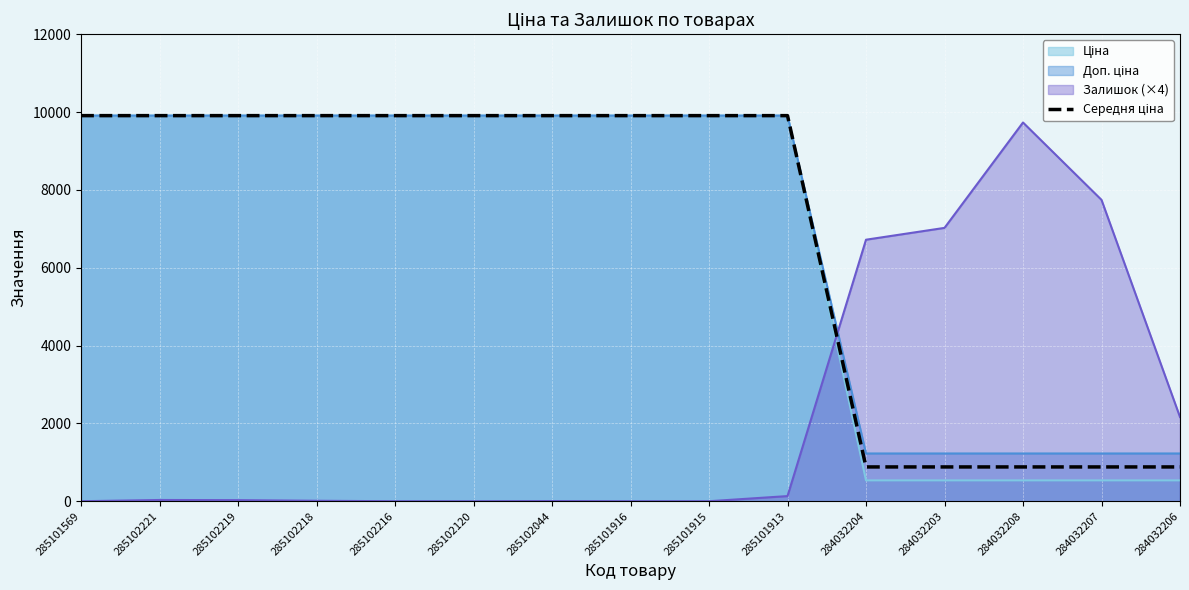

Which label corresponds to the largest value in the chart?

285101569